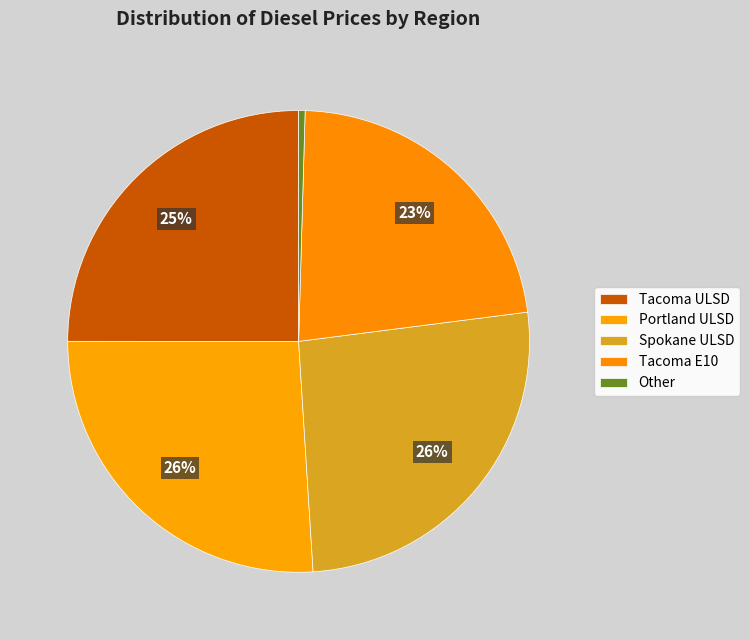

How many slices are in this pie chart?

5